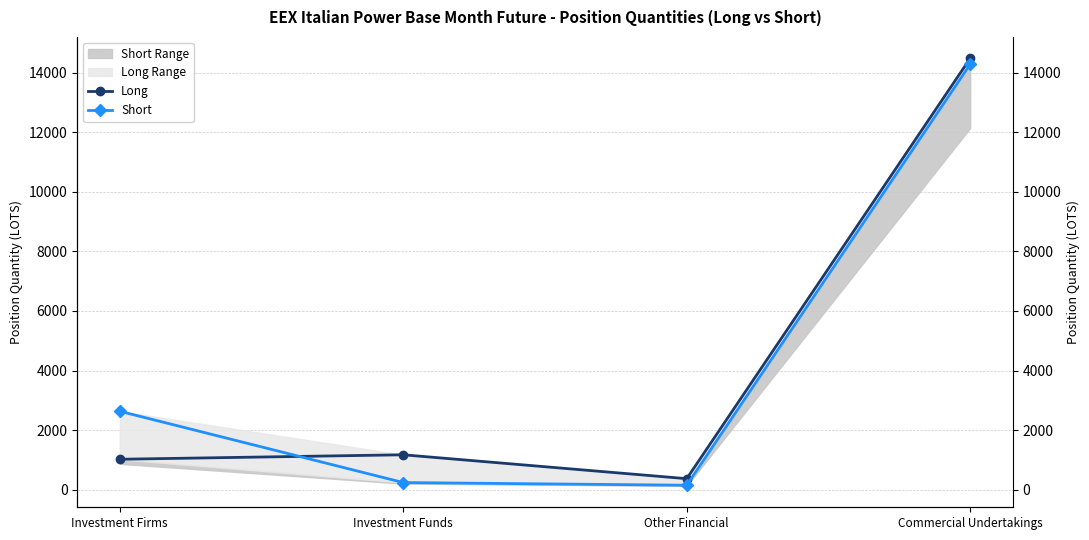

At Investment Funds, list the series in order from largest to smallest.

Long, Short